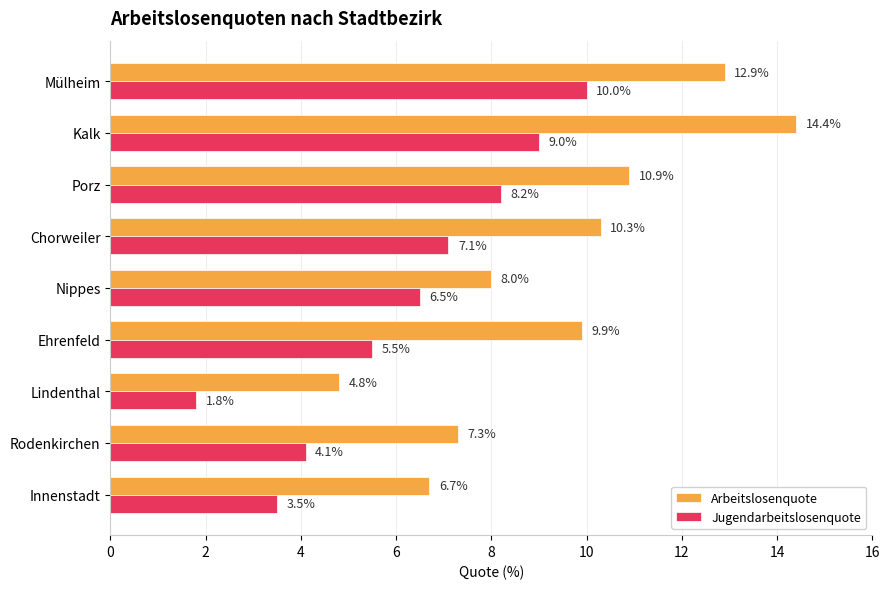

At how many categories does at least one series exceed 2?

9